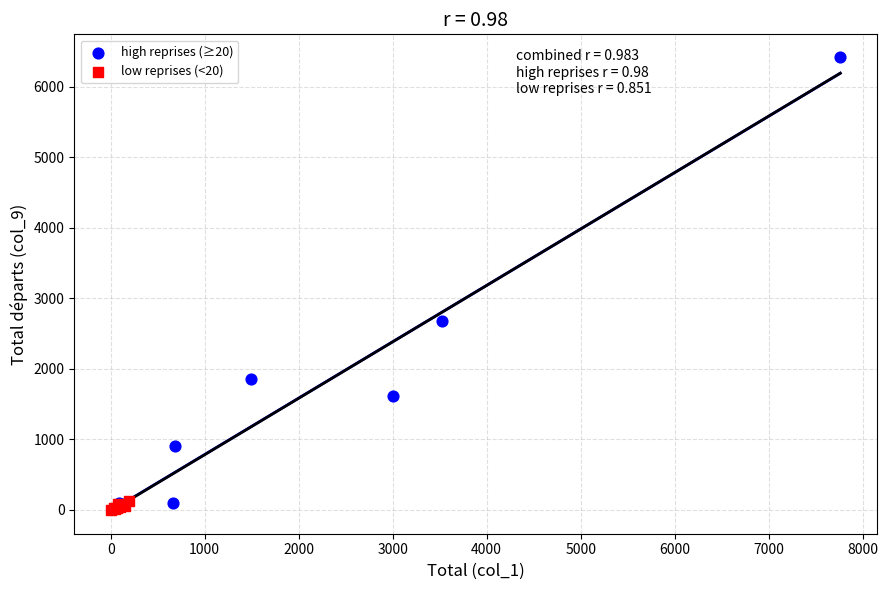

Which series has the largest Y range (max minus min)?

high reprises (≥20)